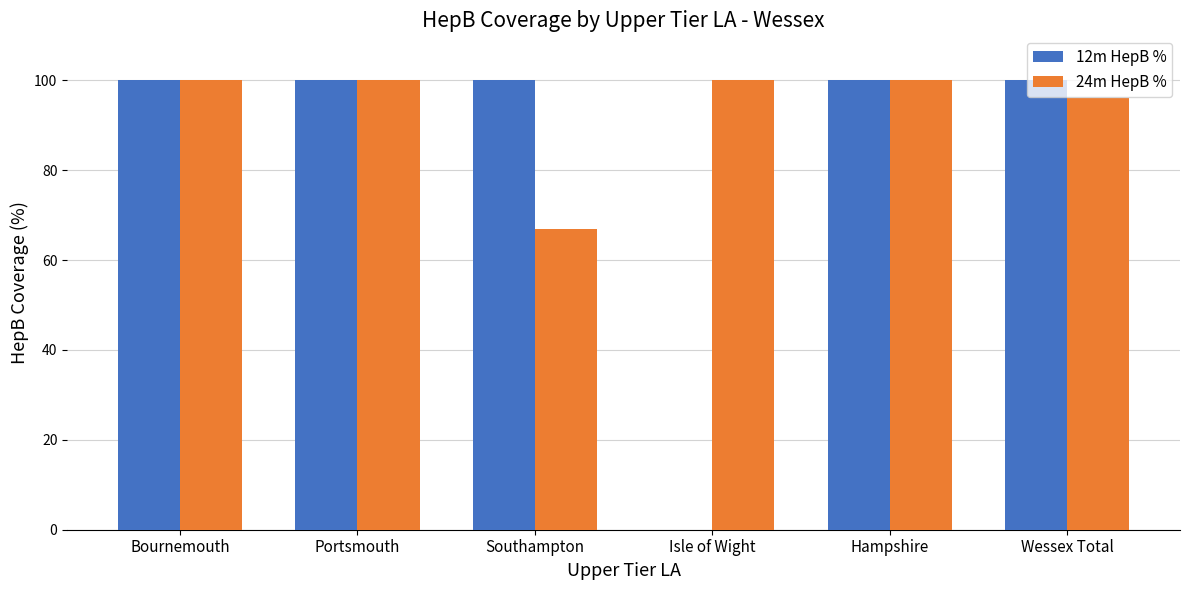

What is the sum of the 24m HepB % values at Wessex Total and Portsmouth?

196